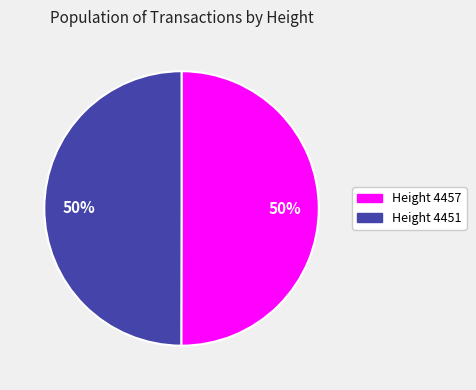

Combined, do Height 4451 and Height 4457 account for over 50%?

Yes